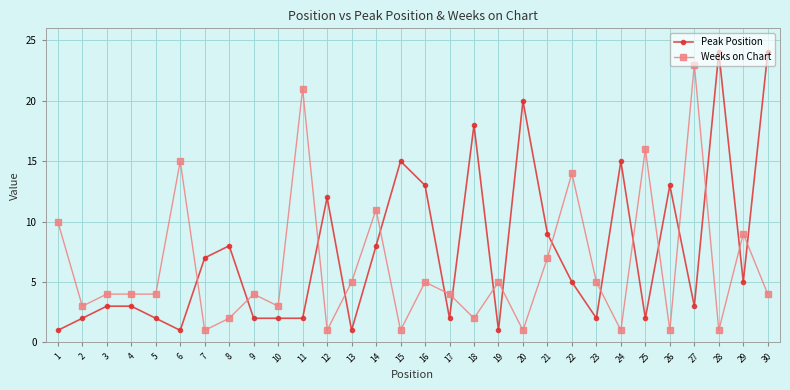

Count the number of data series in this chart.

2